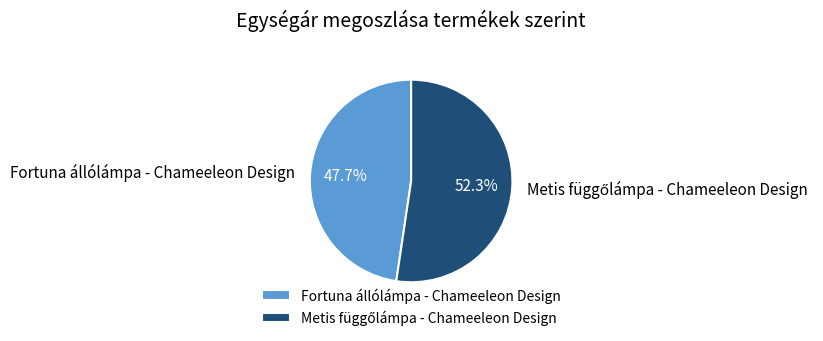

Which slice is the smallest?

Fortuna állólámpa - Chameeleon Design